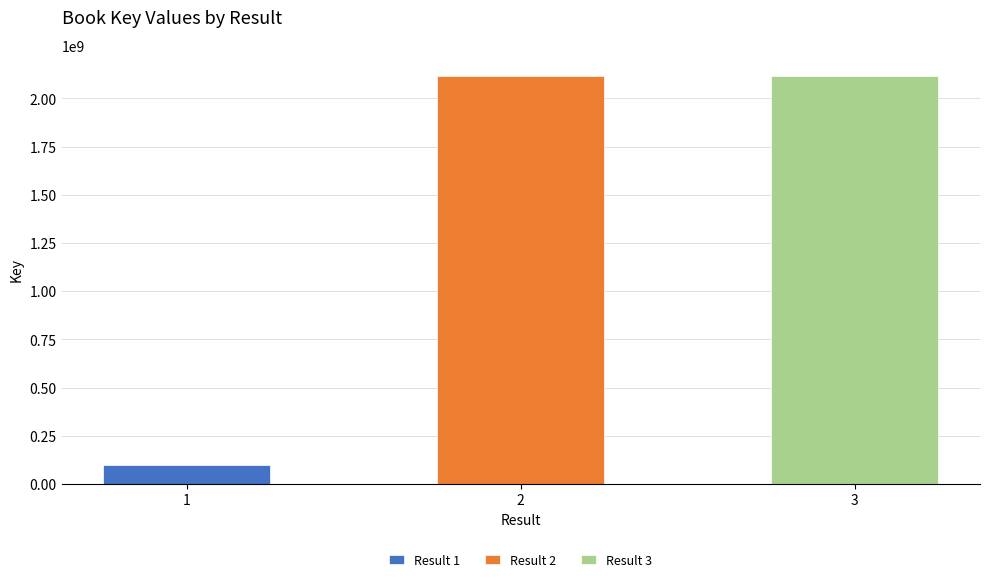

The chart shows a value of 3396793808 at 2. True or false?

False